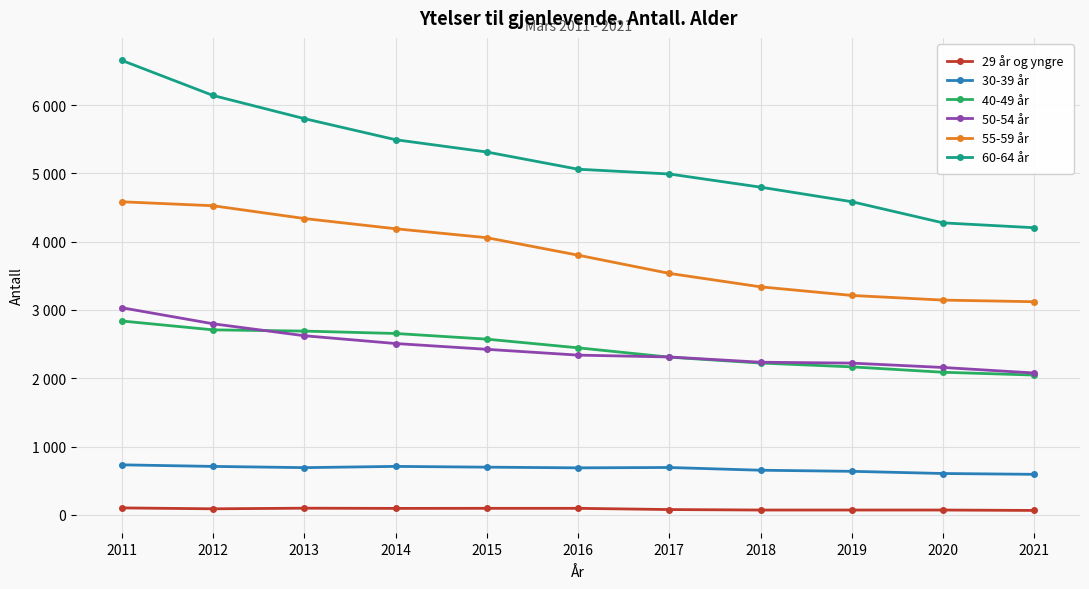

At which category is the sum across all series the highest?

2011